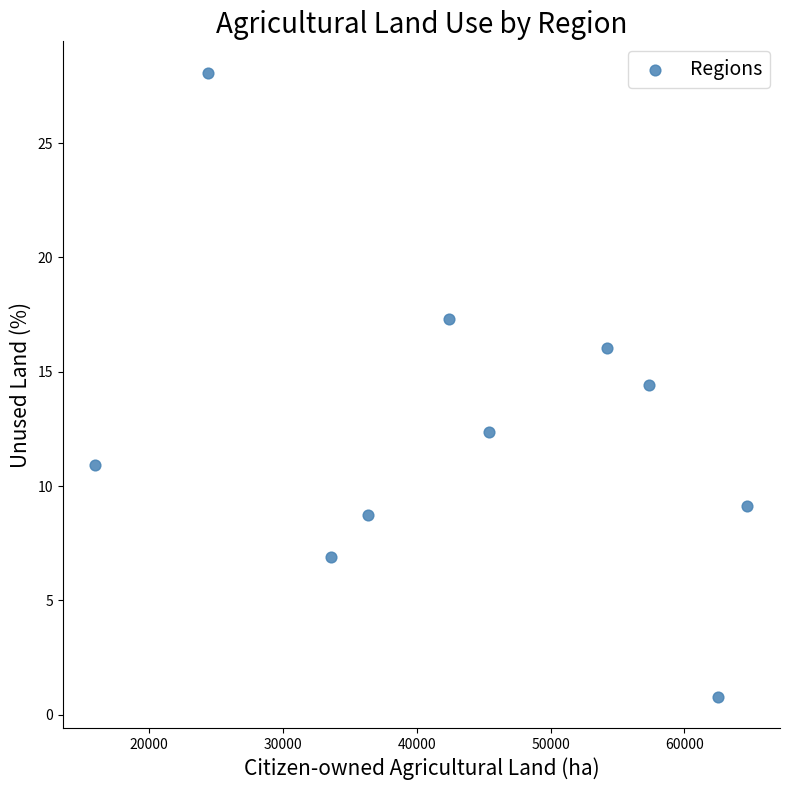

What Y value in the scatter plot is closest to 14?

14.4